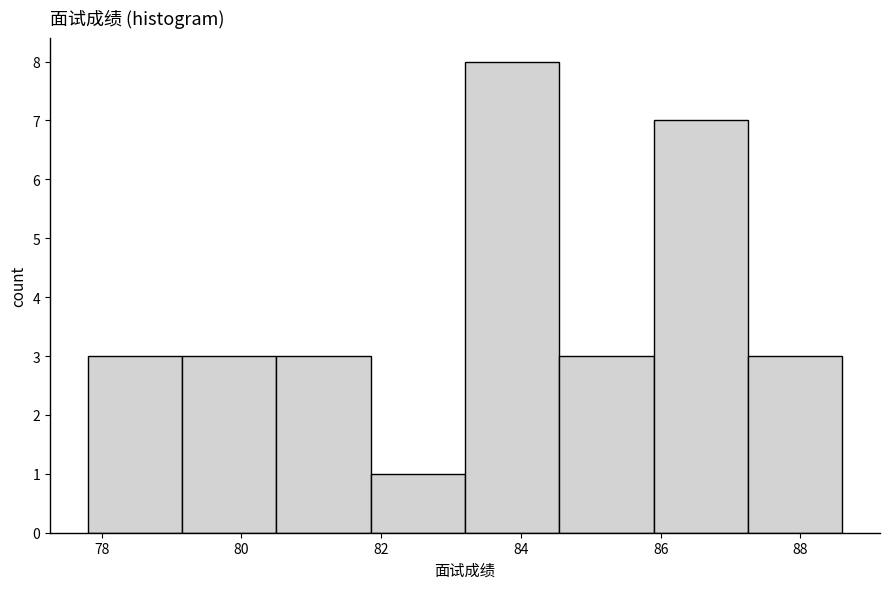

Reading left to right, transcribe this chart: for each bar, give the range it covers on the x-axis and its height. Neither the bar edges nor the heights are printed on the chart, so give them approximately, as read against the axes.

77.80 to 79.15: 3
79.15 to 80.50: 3
80.50 to 81.85: 3
81.85 to 83.20: 1
83.20 to 84.55: 8
84.55 to 85.90: 3
85.90 to 87.25: 7
87.25 to 88.60: 3